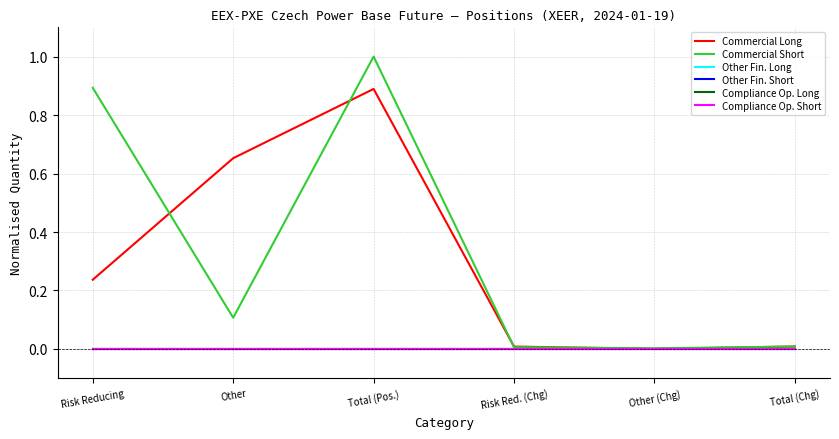

Rank the series by their maximum value, from highest to lowest.

Commercial Short, Commercial Long, Other Fin. Long, Other Fin. Short, Compliance Op. Long, Compliance Op. Short